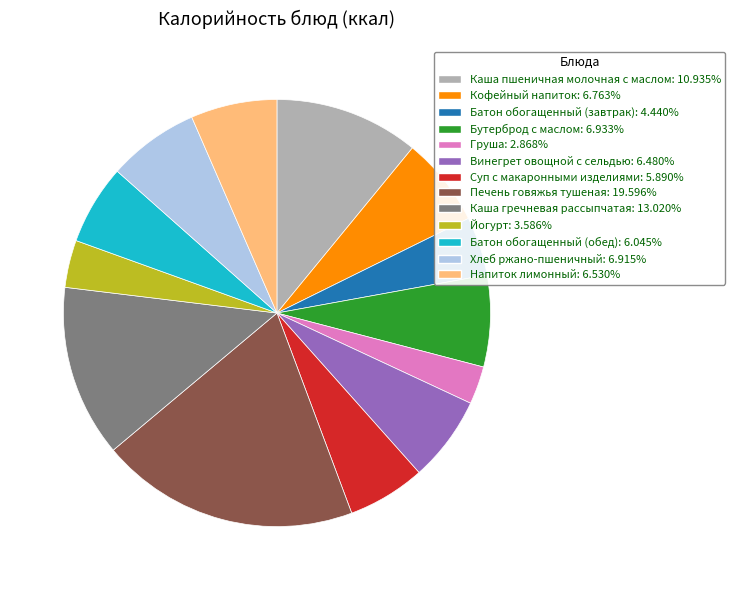

Do Бутерброд с маслом: 6.933% and Каша гречневая рассыпчатая: 13.020% together represent more than half of the pie?

No